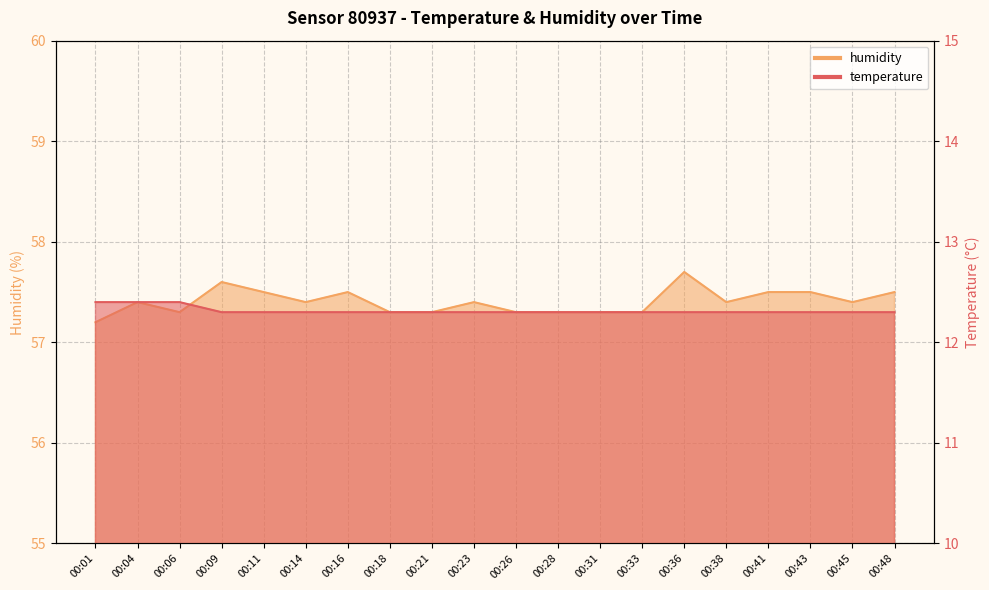

Rank the series by their average value, from highest to lowest.

humidity, temperature